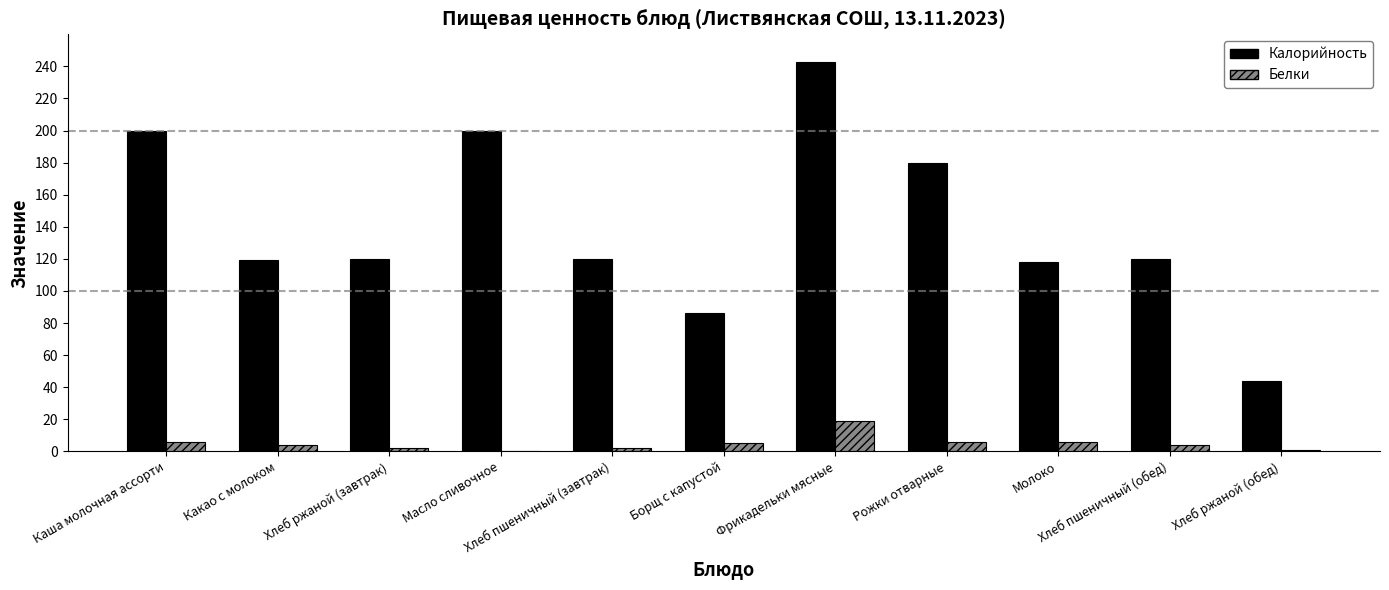

Is it true that Калорийность equals 120 at Хлеб пшеничный (завтрак)?

True